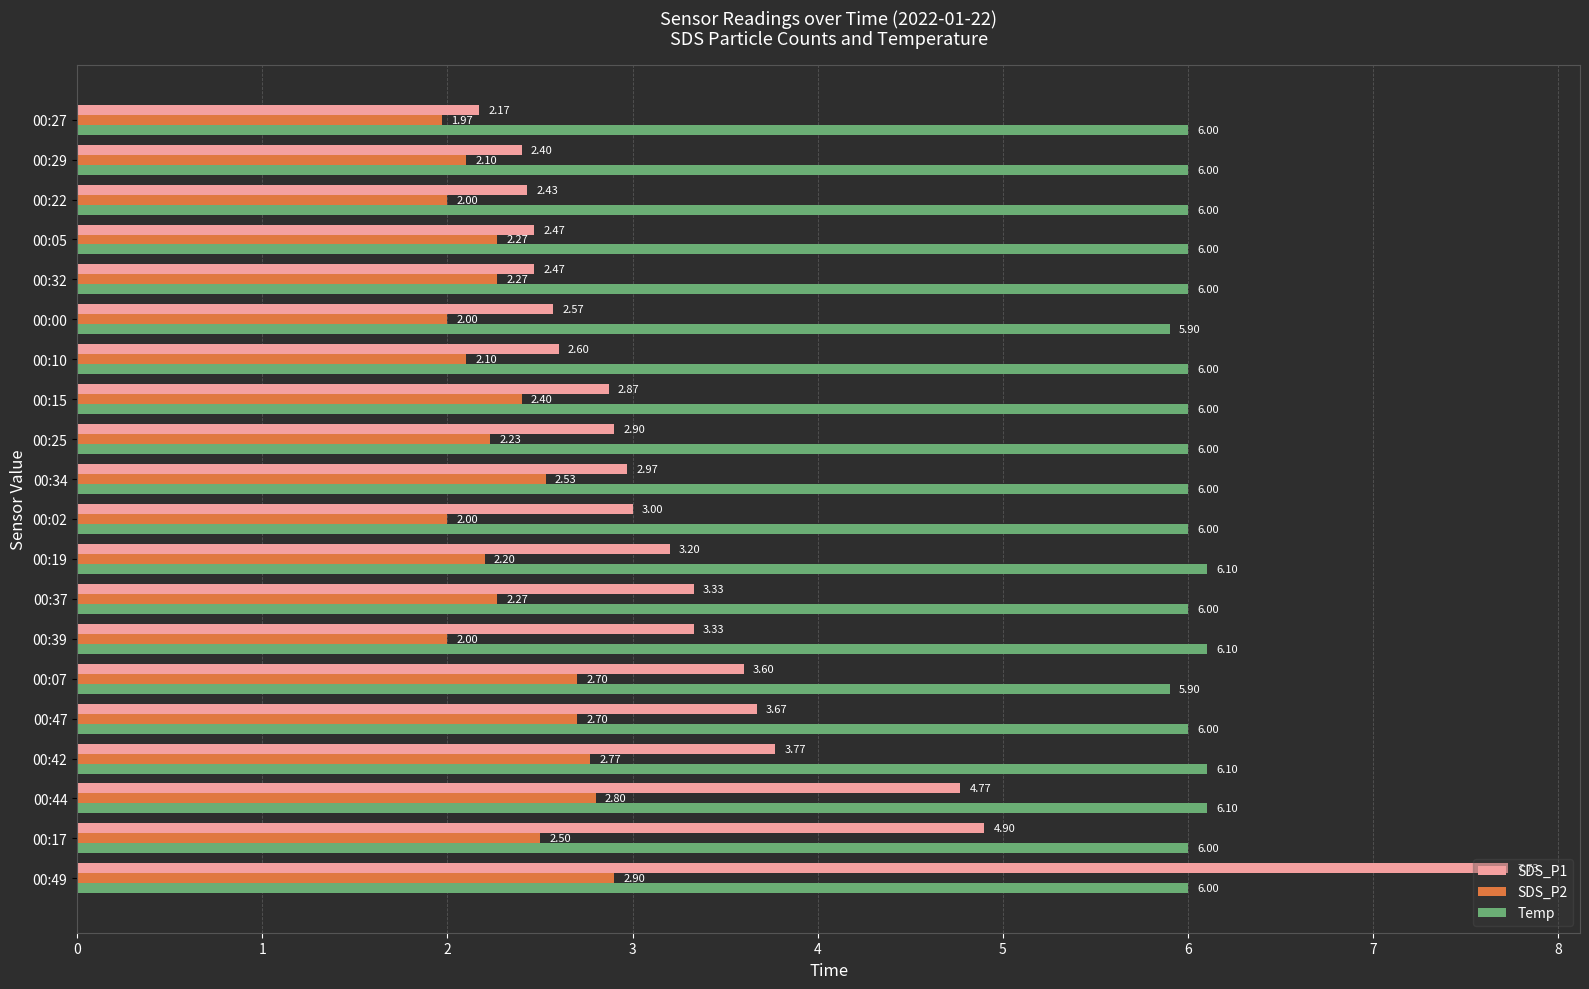

Between 00:17 and 00:27, which series saw the biggest shift?

SDS_P1